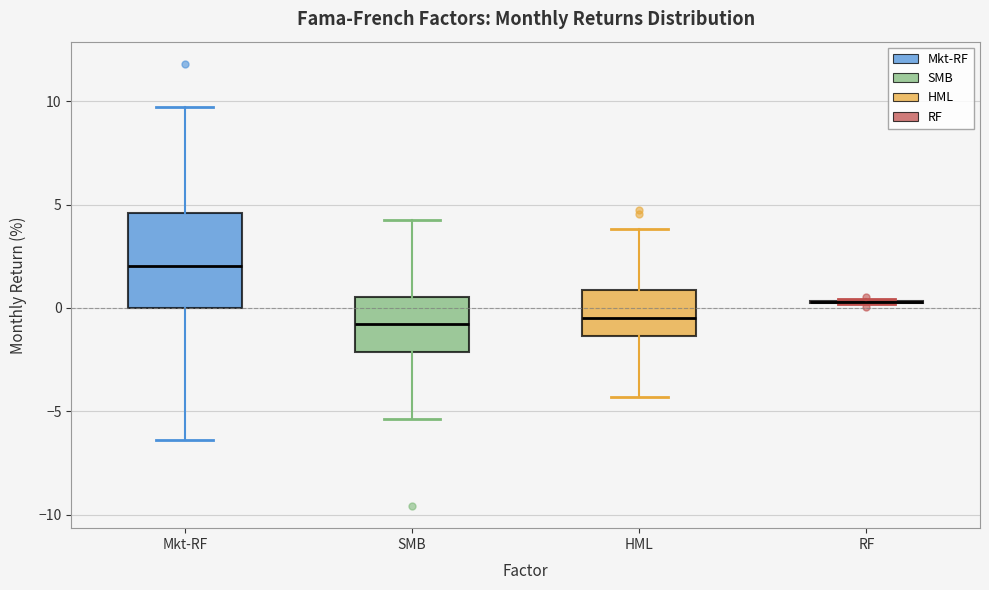

Comparing the boxes themselves (not the whiskers), which one is the tallest?

Mkt-RF